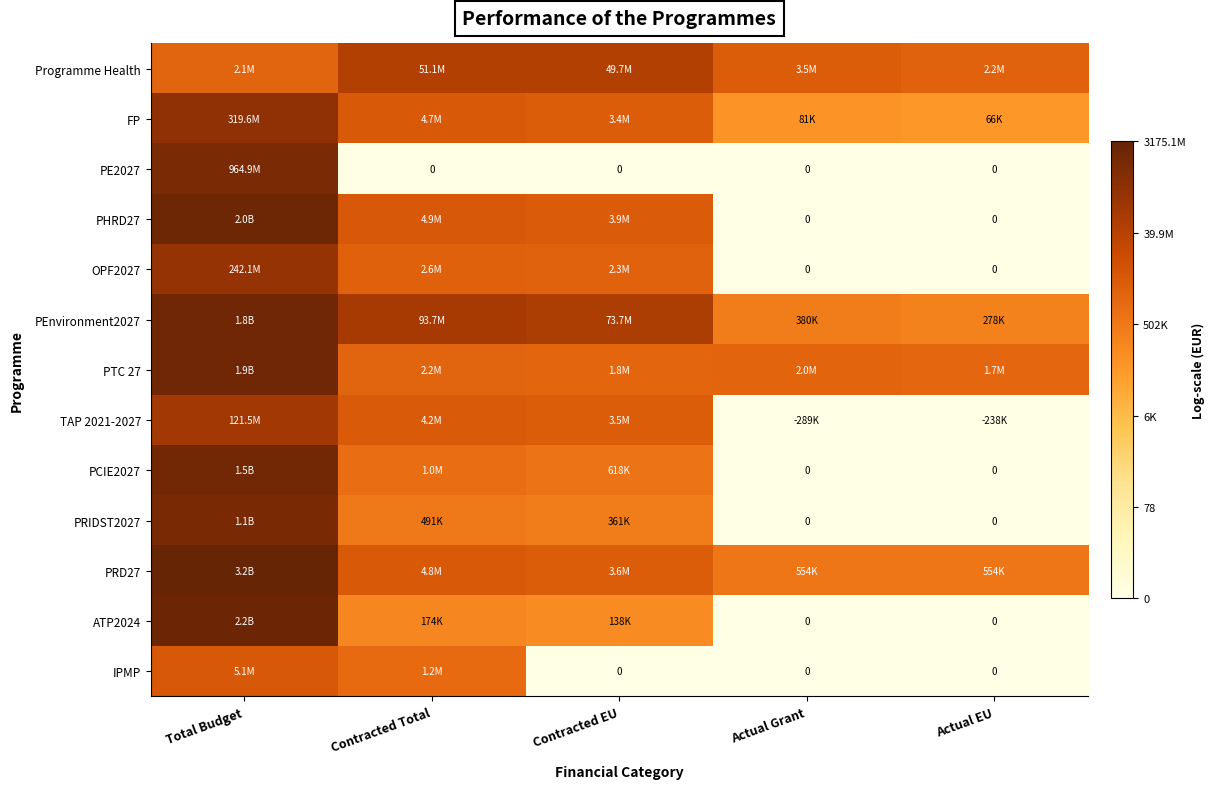

Count the number of data series in this chart.

13